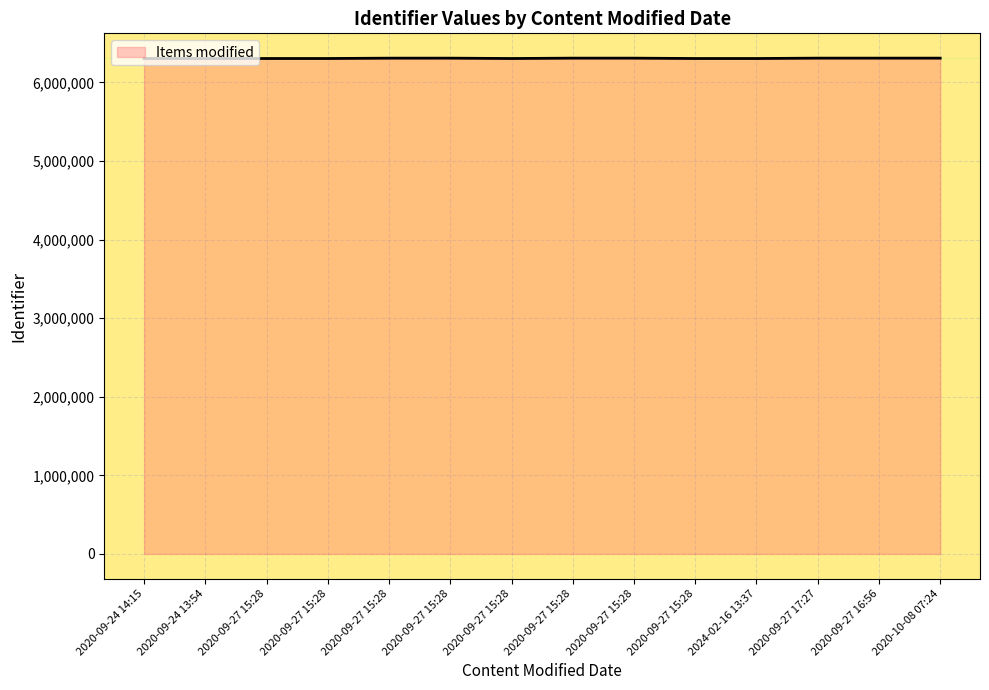

Is this an area chart (filled region under the line)?

Yes